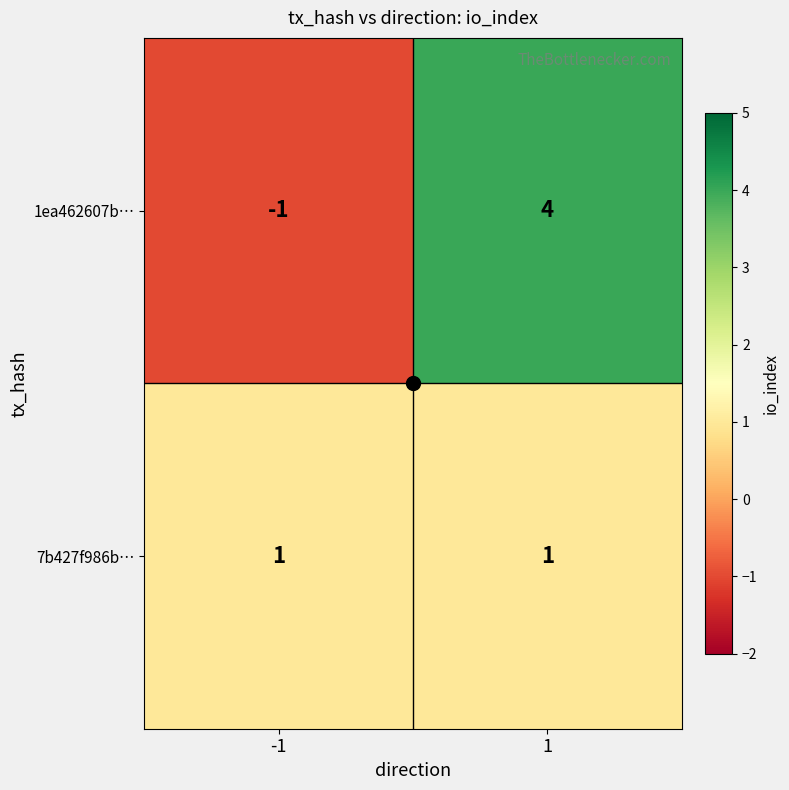

The value of 1ea462607b… at -1 is -1. True or false?

True